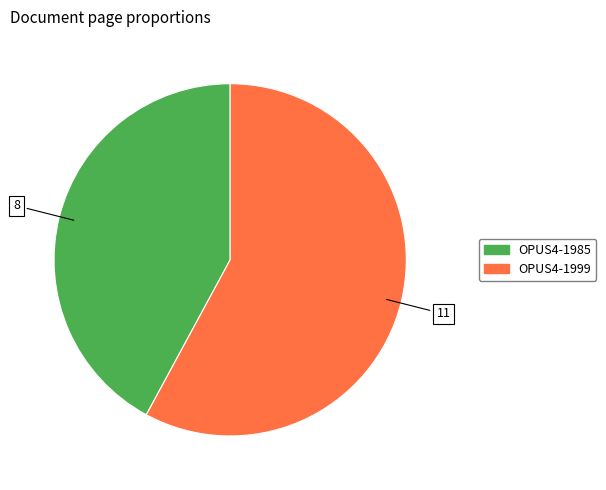

Which slice is the smallest?

OPUS4-1985